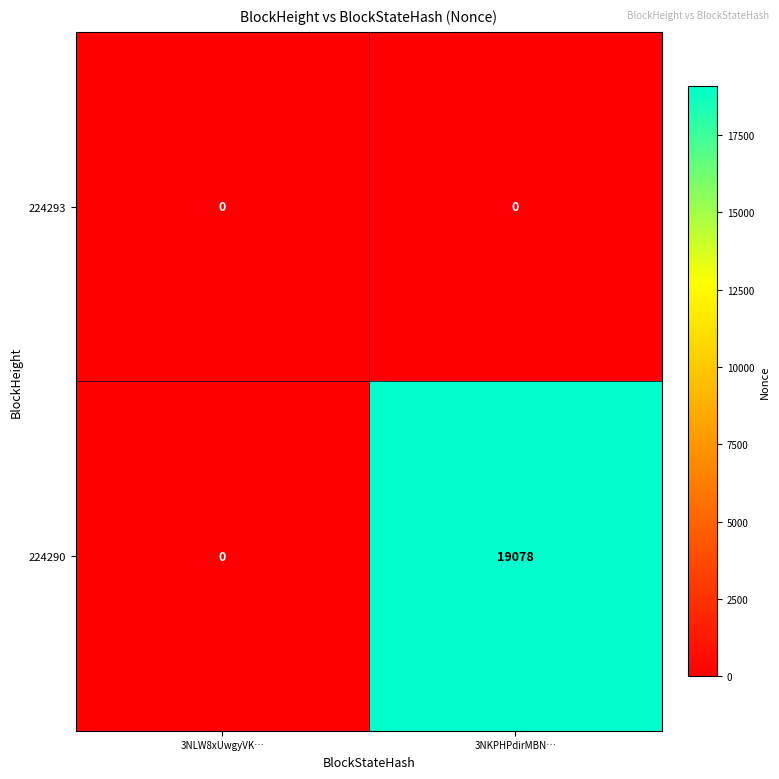

What is the sum of all 224290 values?

19078